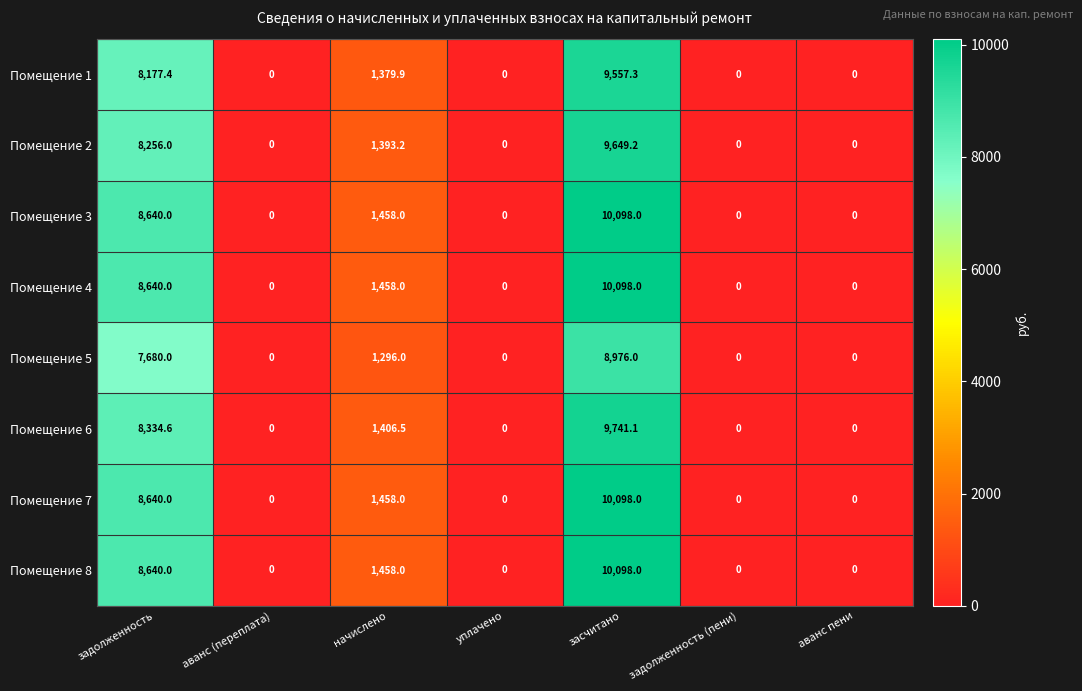

The Помещение 4 series shows -6463.5 at уплачено. True or false?

False